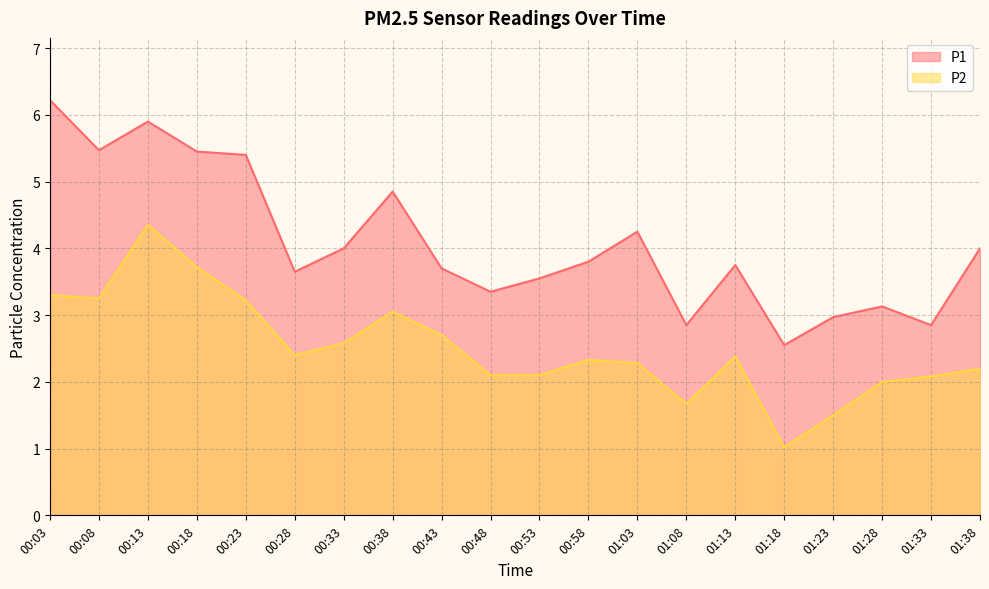

What is the value of the P2 point at the 11th from the left?

2.1